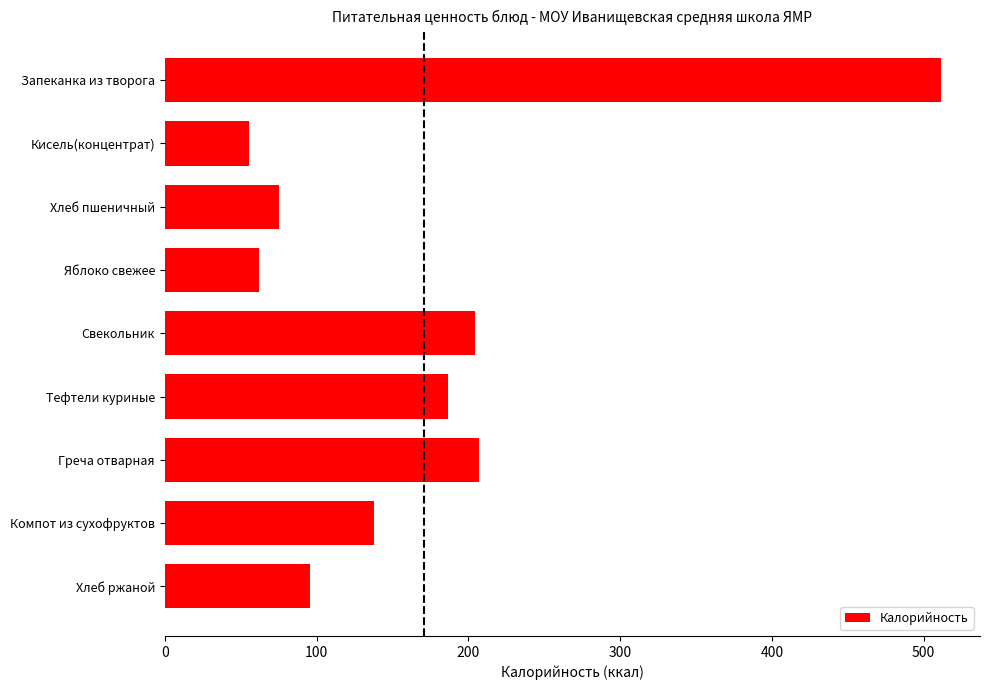

Which has a higher value, Хлеб ржаной or Хлеб пшеничный?

Хлеб ржаной